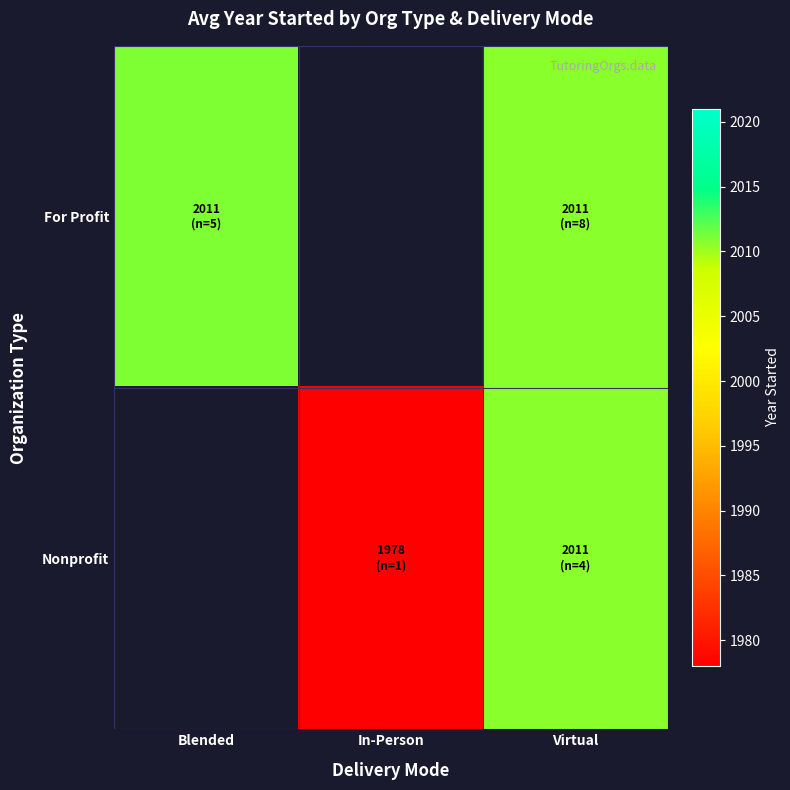

List the series in order of their peak value, lowest first.

For Profit, Nonprofit